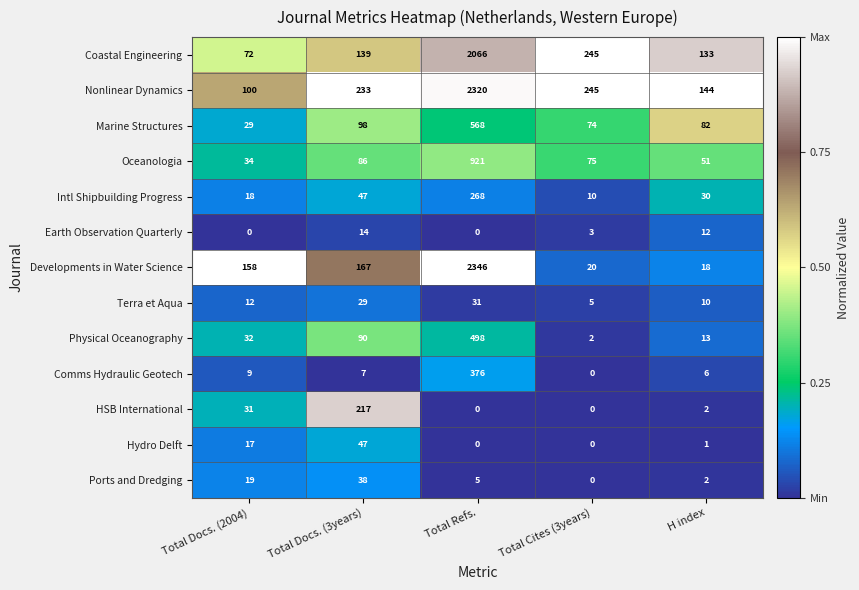

At which category is the sum across all series the highest?

Total Refs.